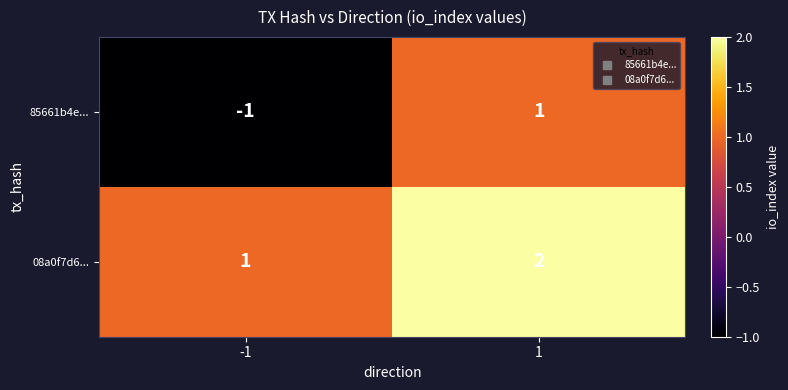

At 1, list the series in order from largest to smallest.

08a0f7d6..., 85661b4e...